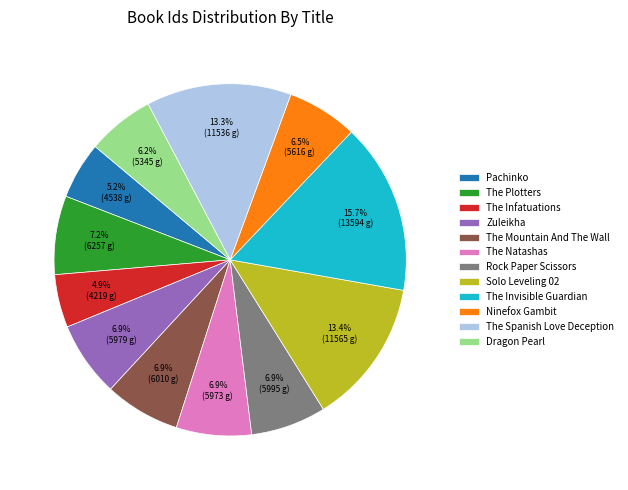

Is the sum of Pachinko and Dragon Pearl greater than half?

No